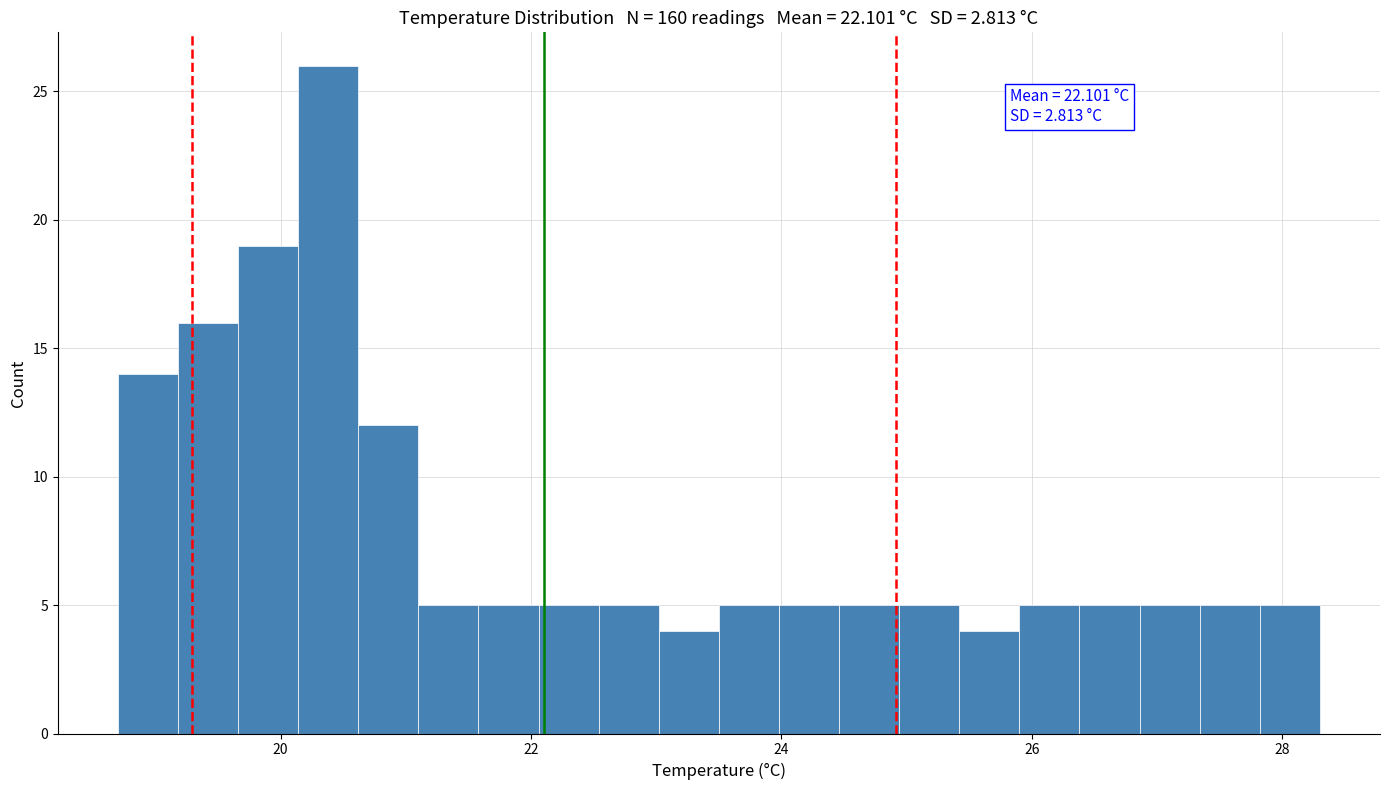

Read against the x-axis, roughly where is the centre of the tallest bar?

20.4